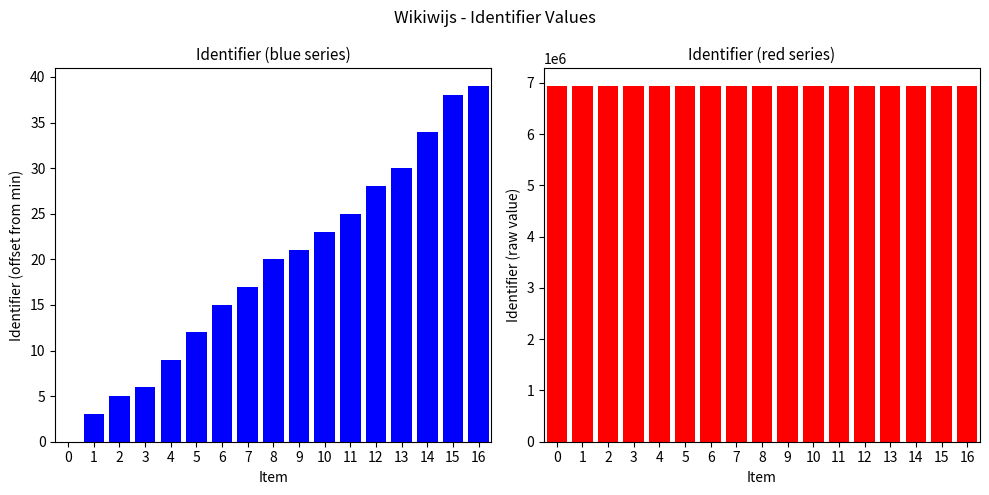

What is the value of the Identifier (raw) bar at the 17th from the left?

6937894